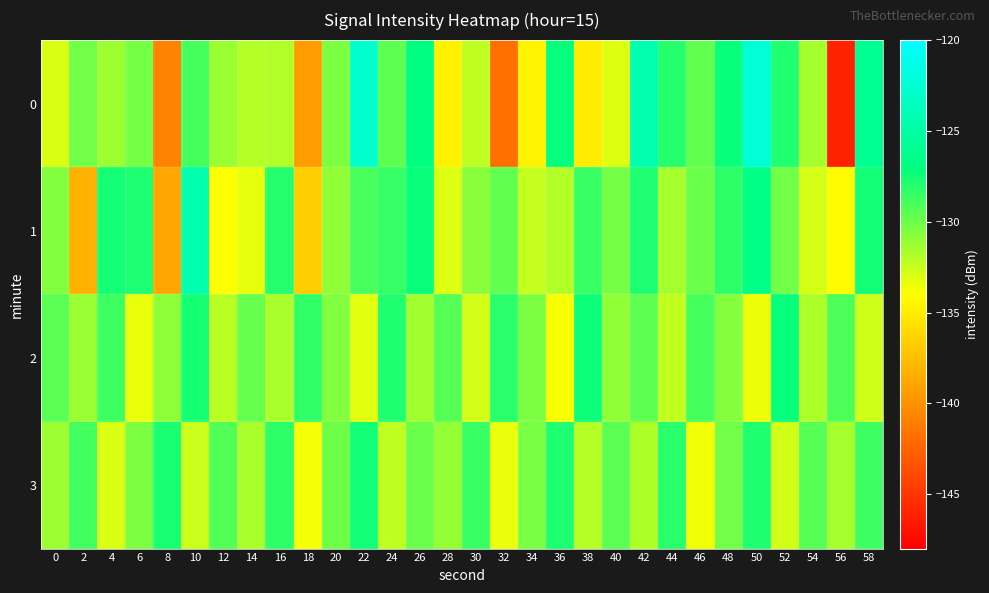

At how many categories does at least one series exceed -125?

4